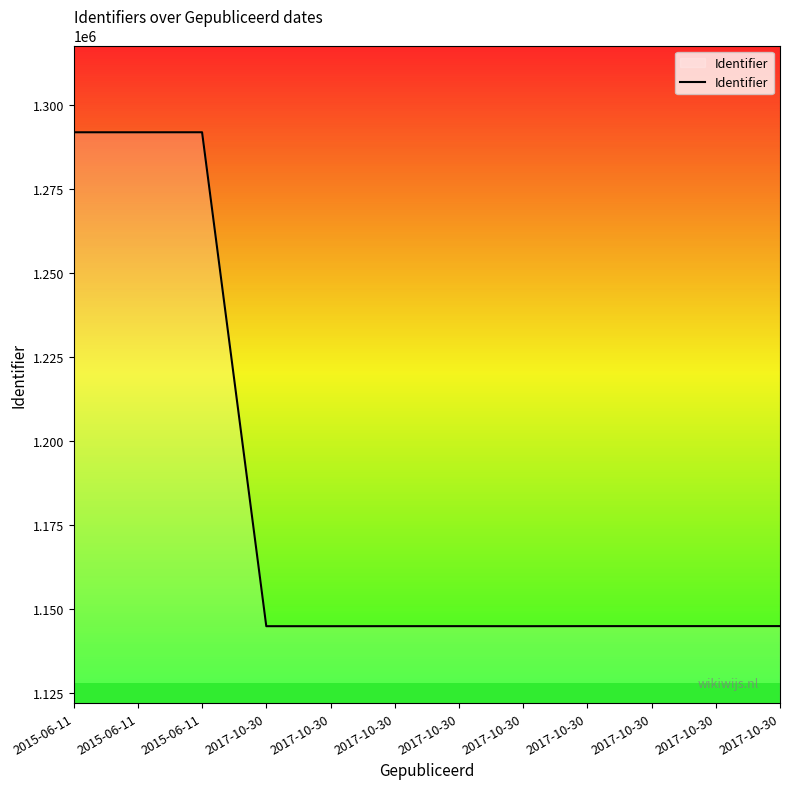

Is it true that the value at 2017-10-30 is 1144902?

True